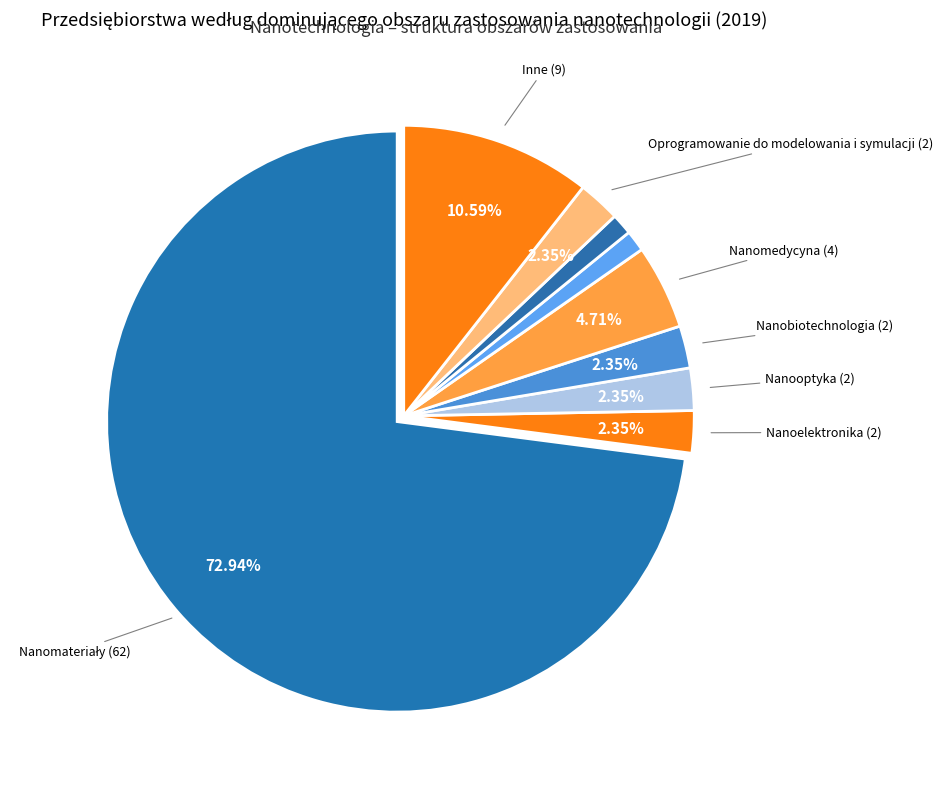

How many slices are in this pie chart?

9